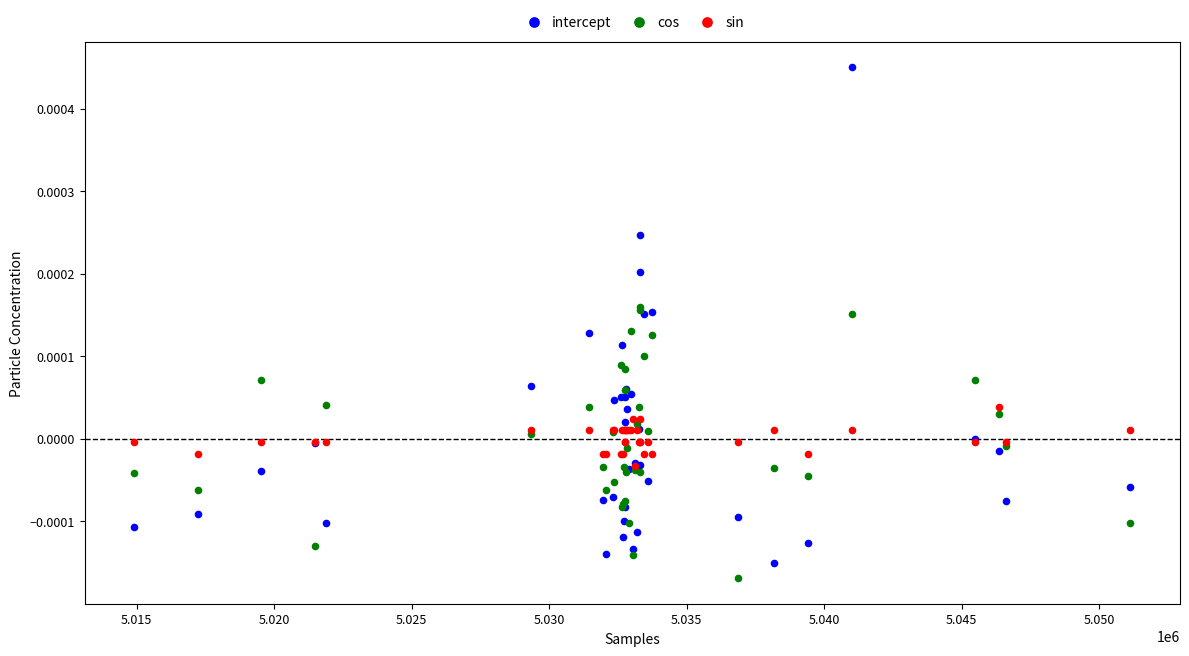

Which series has the widest spread of Y values?

intercept